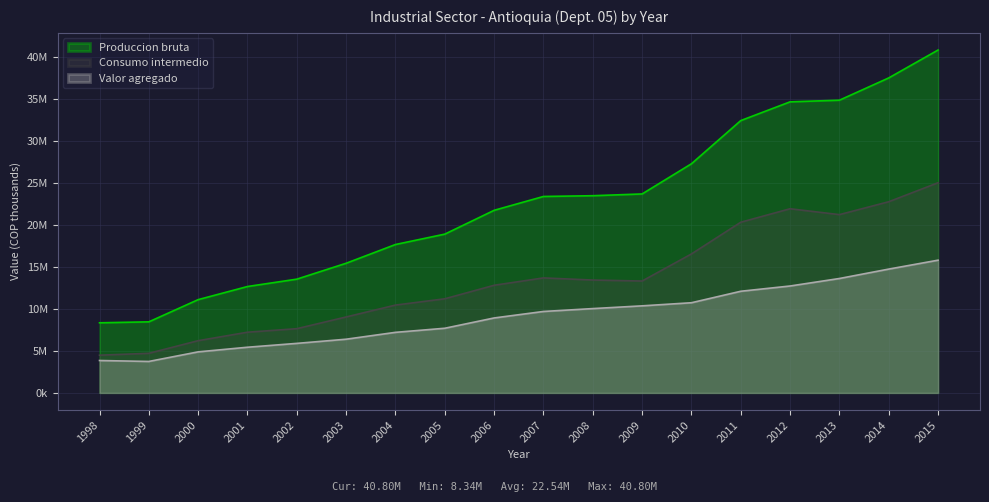

Is the value of Valor agregado at 2001 greater than the value of Consumo intermedio at 2012?

No